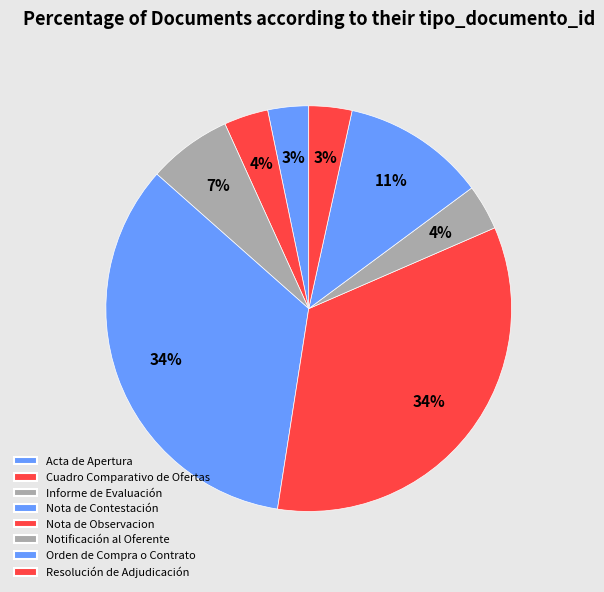

To the nearest percent, what portion does Cuadro Comparativo de Ofertas represent?

4%